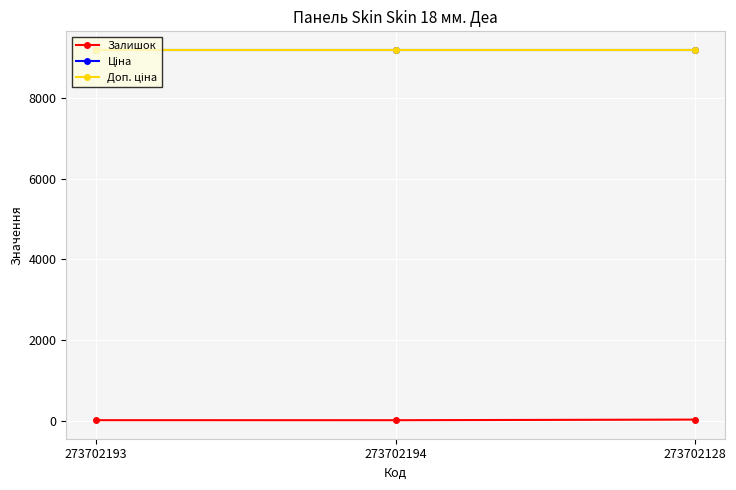

At which label is Залишок closest to 26?

273702193